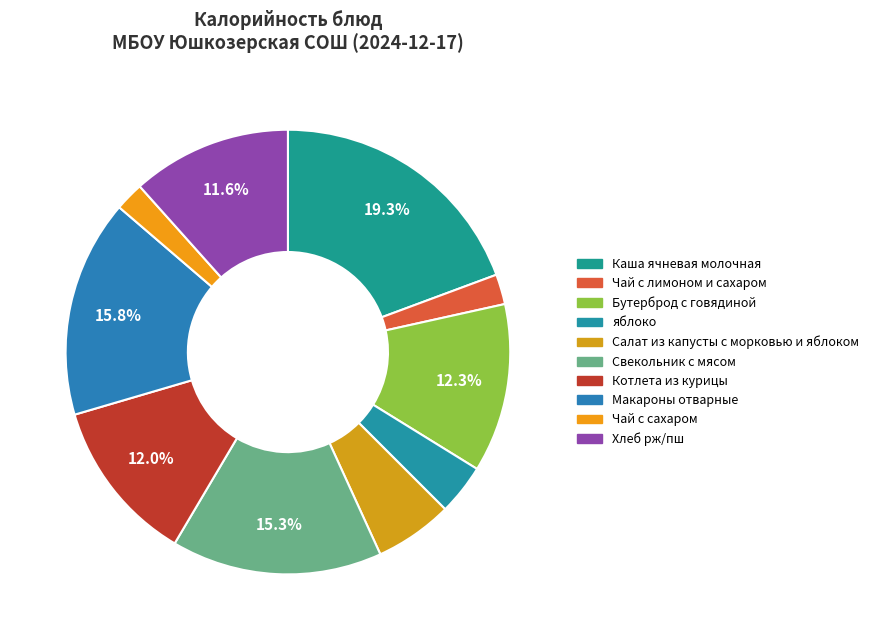

The Макароны отварные slice represents 11% of the pie. True or false?

False